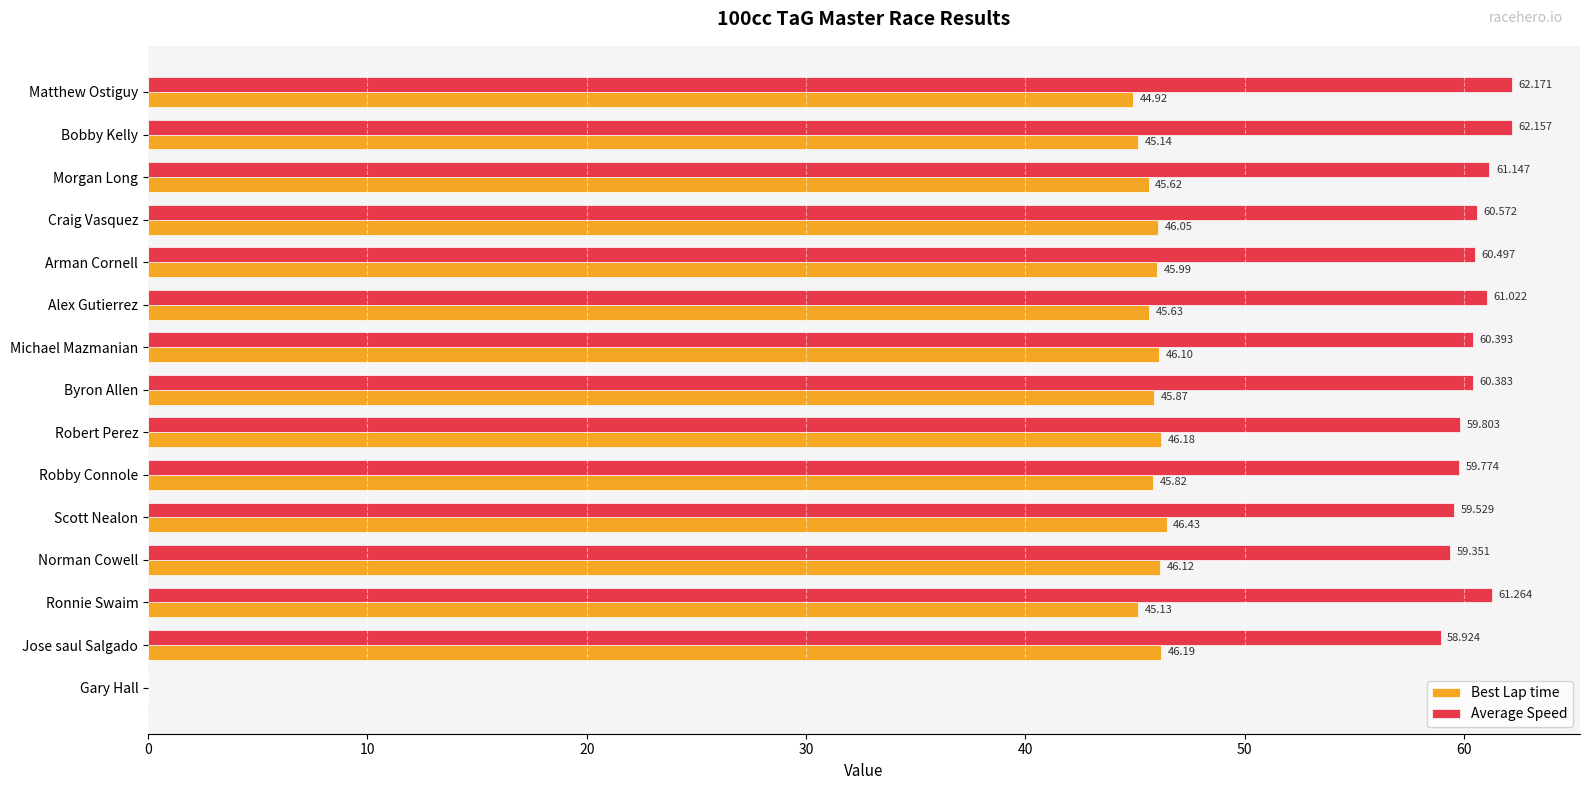

Which series changed the most between Byron Allen and Gary Hall?

Average Speed